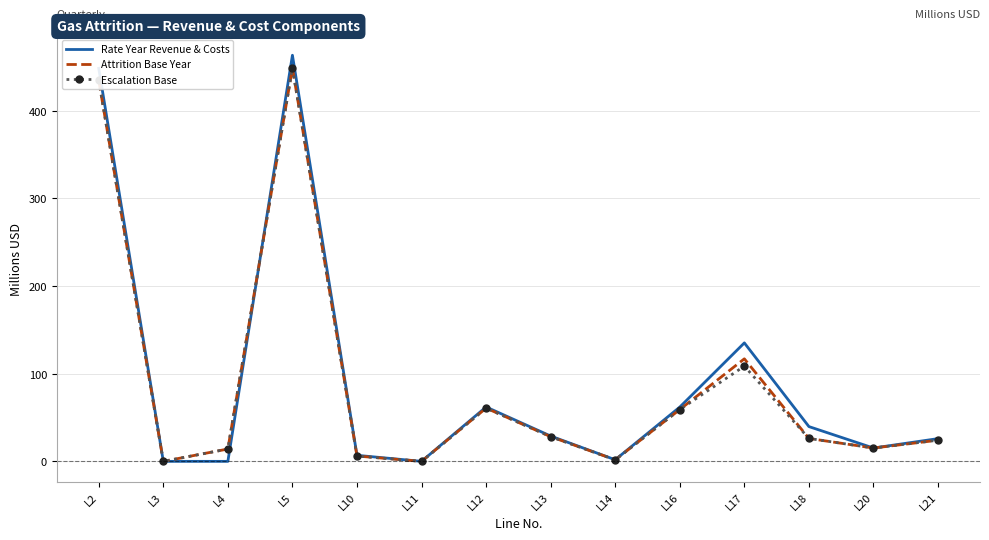

The Escalation Base series shows 26.1 at L18. True or false?

True